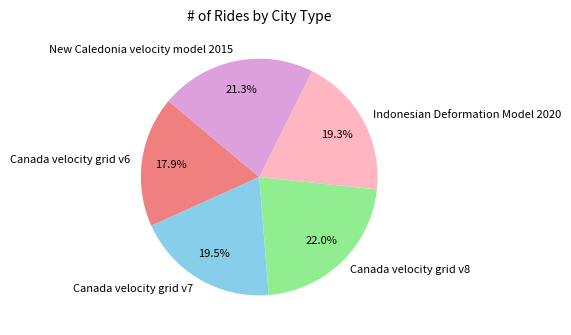

Which category has the biggest portion of the pie?

Canada velocity grid v8